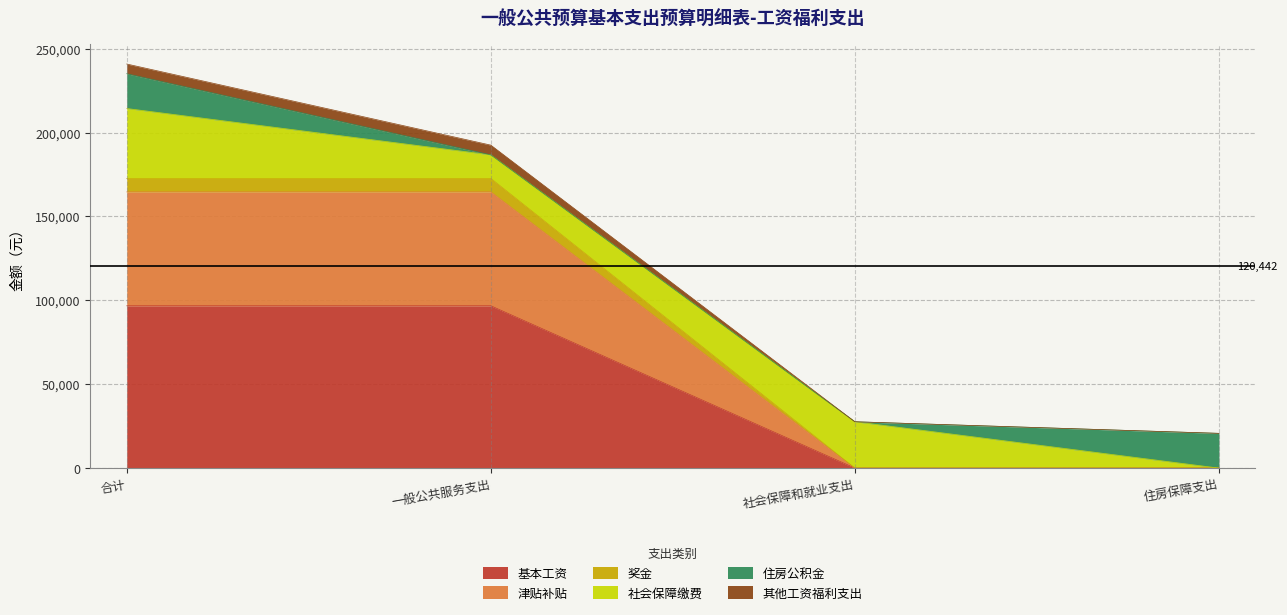

What are all the series names shown in the legend?

基本工资, 津贴补贴, 奖金, 社会保障缴费, 住房公积金, 其他工资福利支出